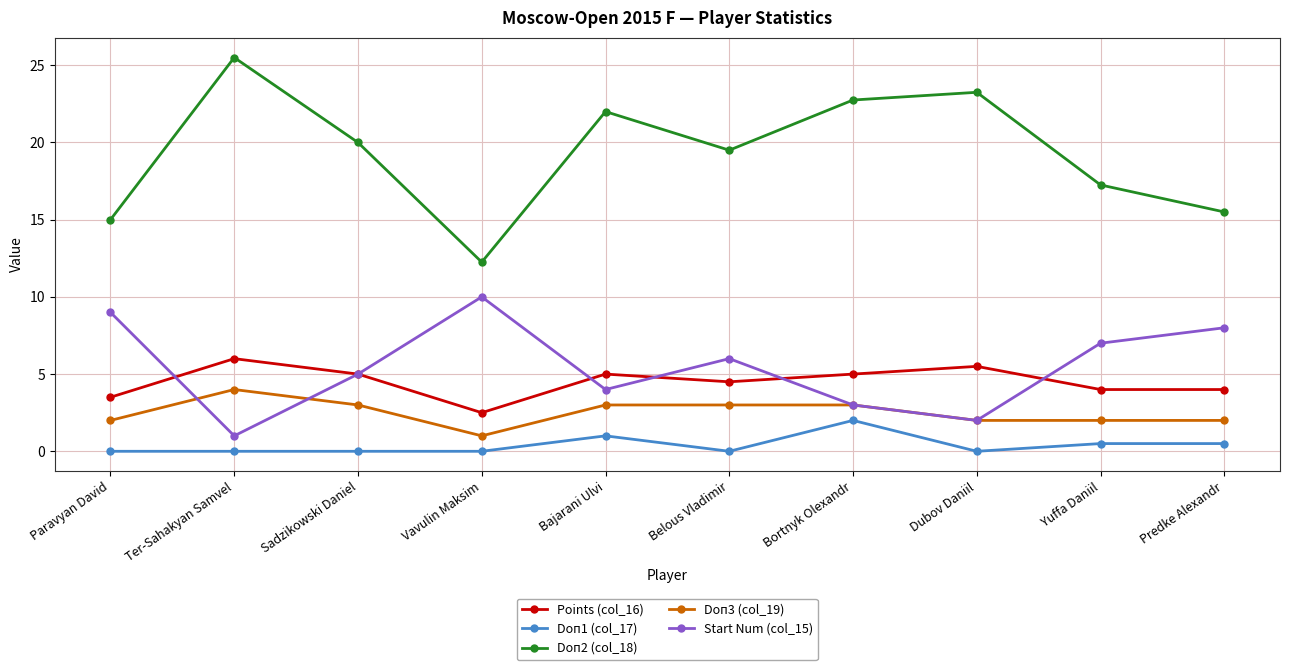

What is the total value across all series at Dubov Daniil?

32.8